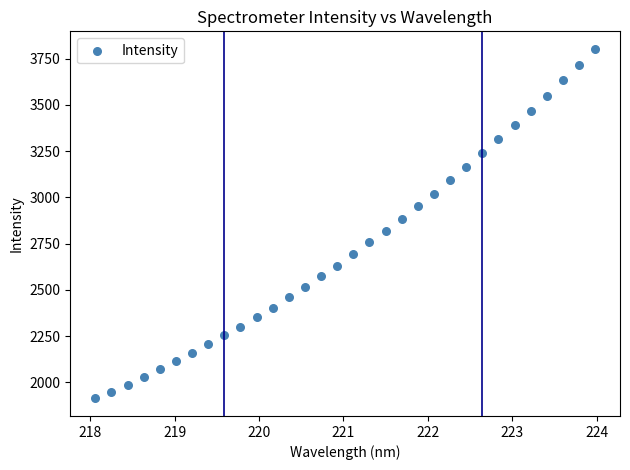

What is the range of Y values (max minus min)?

1890.0